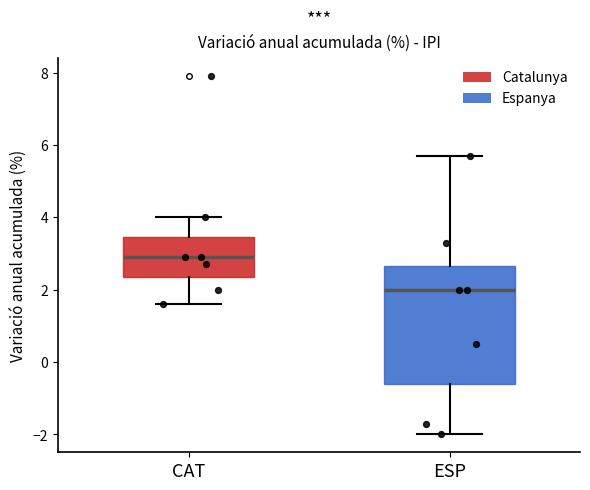

Which box is the tallest, from its lower edge to its upper edge?

ESP